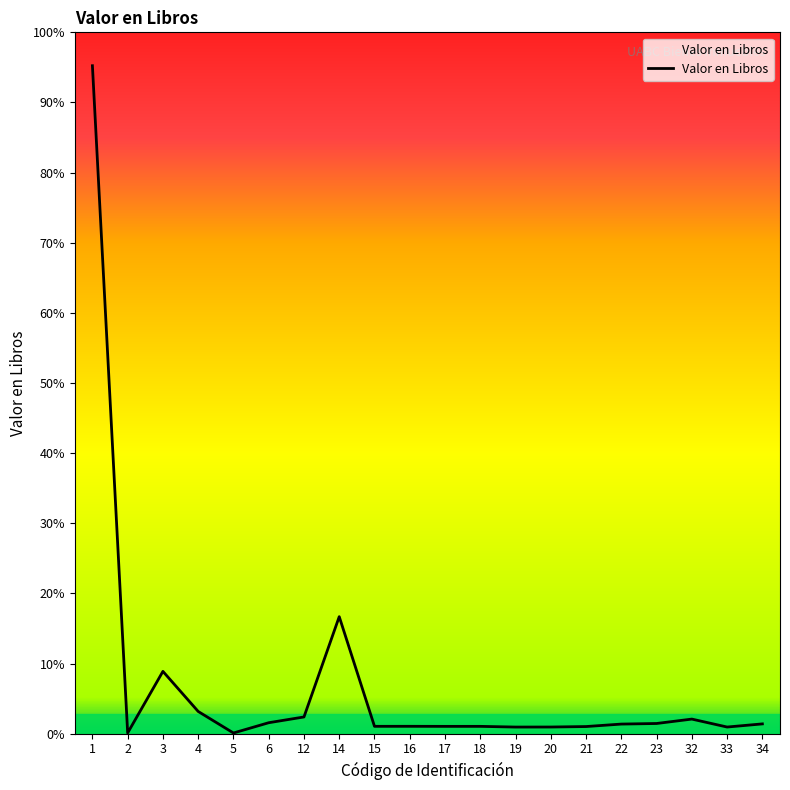

Does the chart have visible grid lines?

No